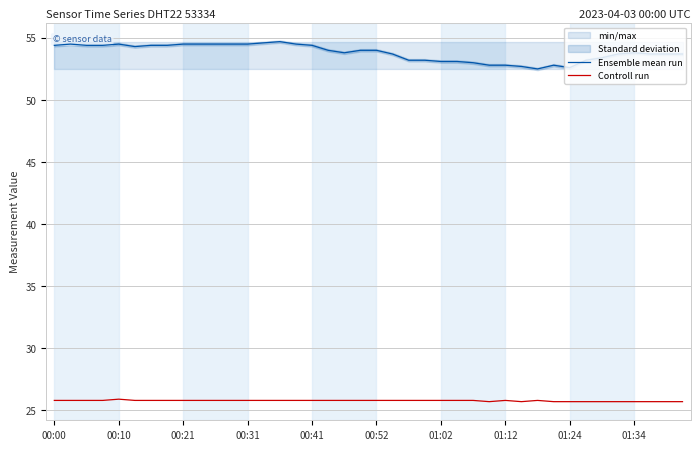

True or false: Ensemble mean run and Controll run intersect in this chart.

False